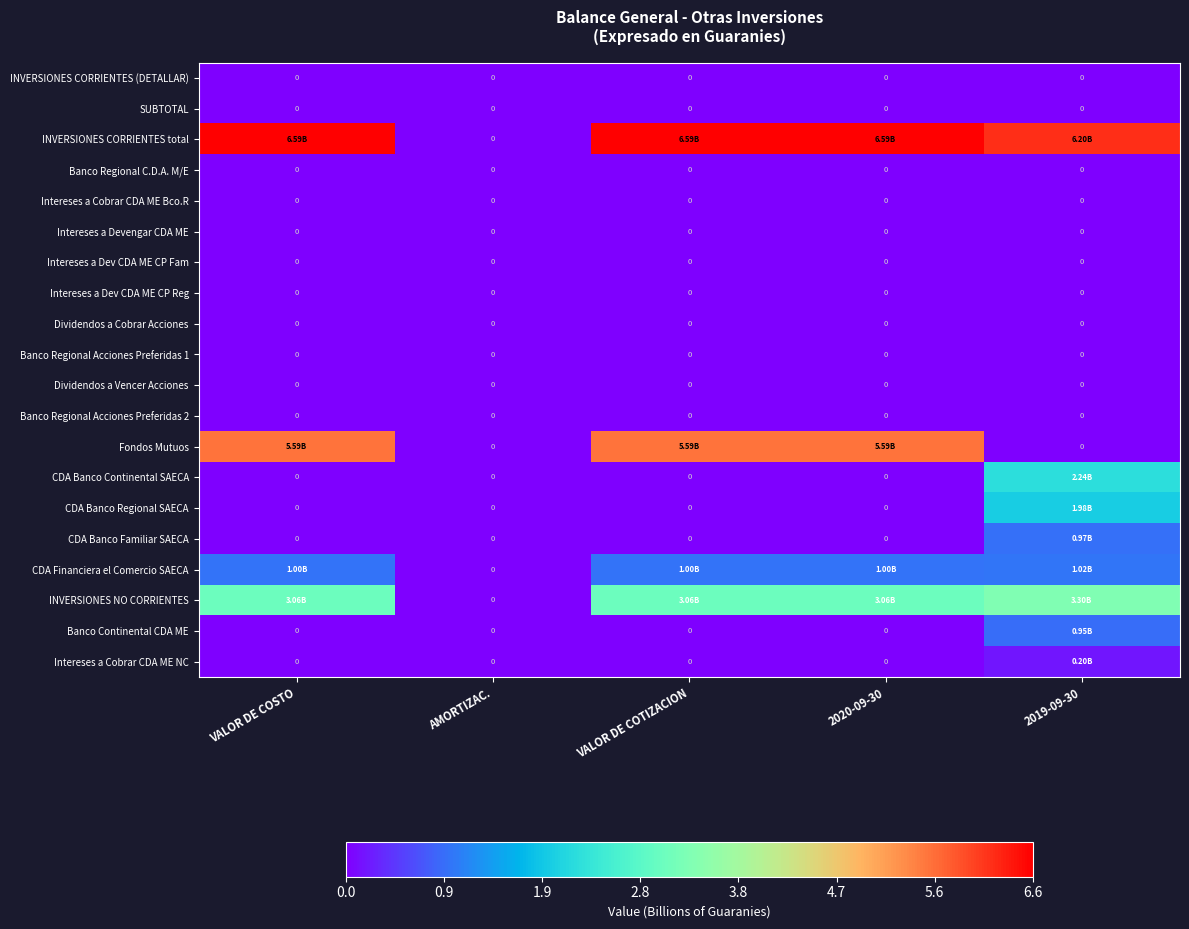

At 2020-09-30, list the series in order from smallest to largest.

INVERSIONES CORRIENTES (DETALLAR), SUBTOTAL, Banco Regional C.D.A. M/E, Intereses a Cobrar CDA ME Bco.R, Intereses a Devengar CDA ME, Intereses a Dev CDA ME CP Fam, Intereses a Dev CDA ME CP Reg, Dividendos a Cobrar Acciones, Banco Regional Acciones Preferidas 1, Dividendos a Vencer Acciones, Banco Regional Acciones Preferidas 2, CDA Banco Continental SAECA, CDA Banco Regional SAECA, CDA Banco Familiar SAECA, Banco Continental CDA ME, Intereses a Cobrar CDA ME NC, CDA Financiera el Comercio SAECA, INVERSIONES NO CORRIENTES, Fondos Mutuos, INVERSIONES CORRIENTES total